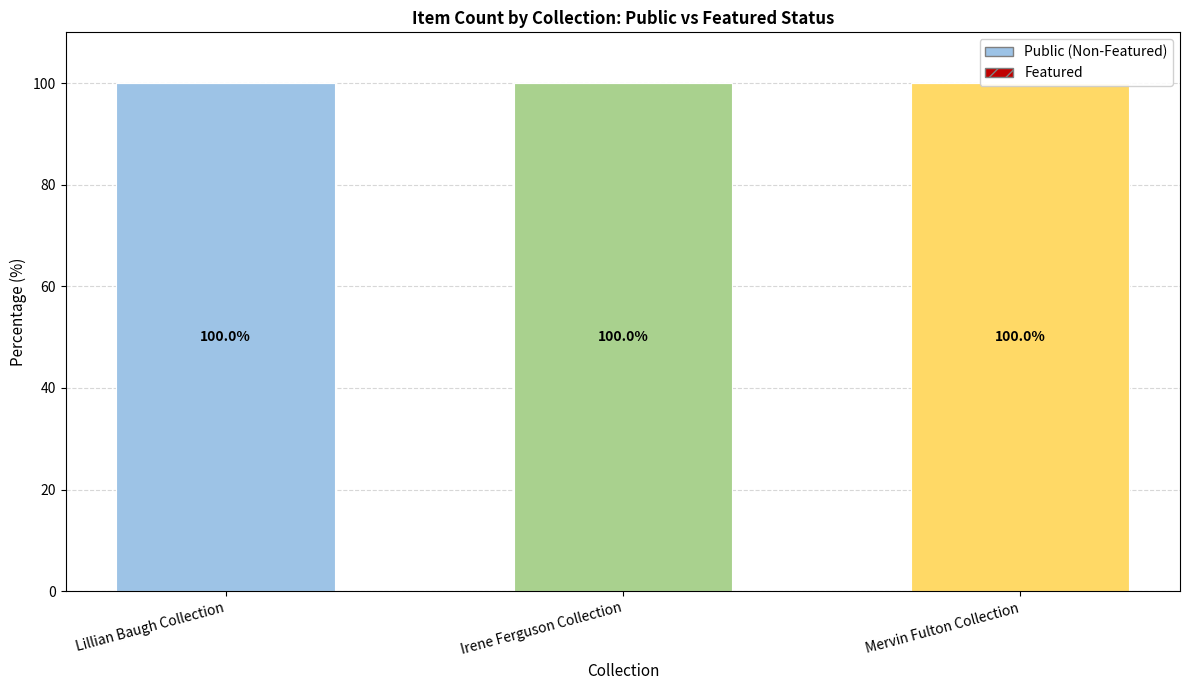

Rank the series by their maximum value, from lowest to highest.

Featured, Public (Non-Featured)